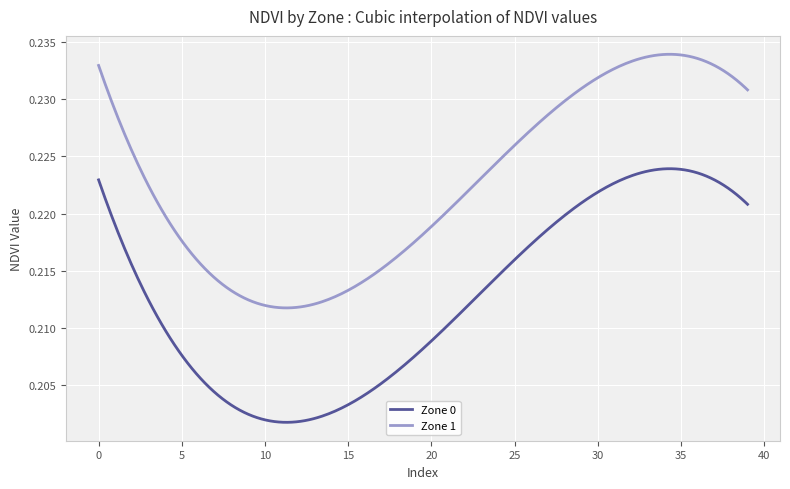

List the series in order of their overall mean, lowest first.

Zone 0, Zone 1